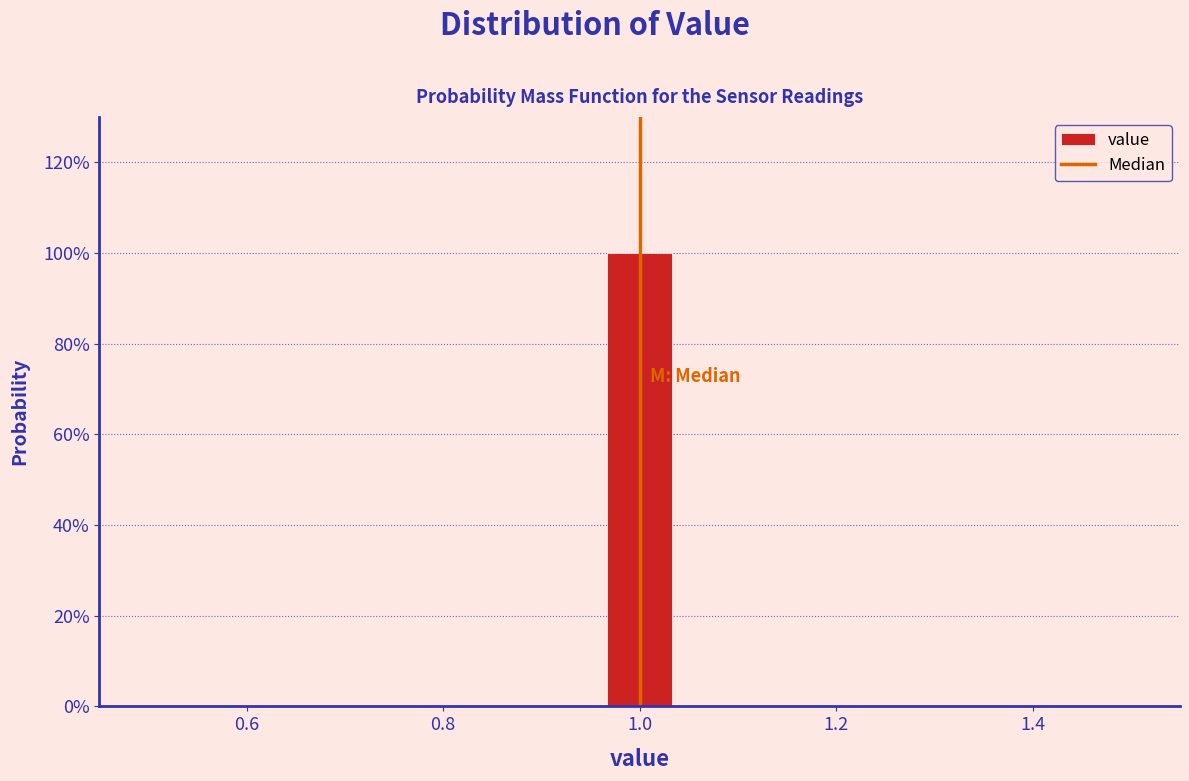

Around what value on the x-axis is the tallest bar? Give the approximate position of its centre, as read against the axis.

1.00